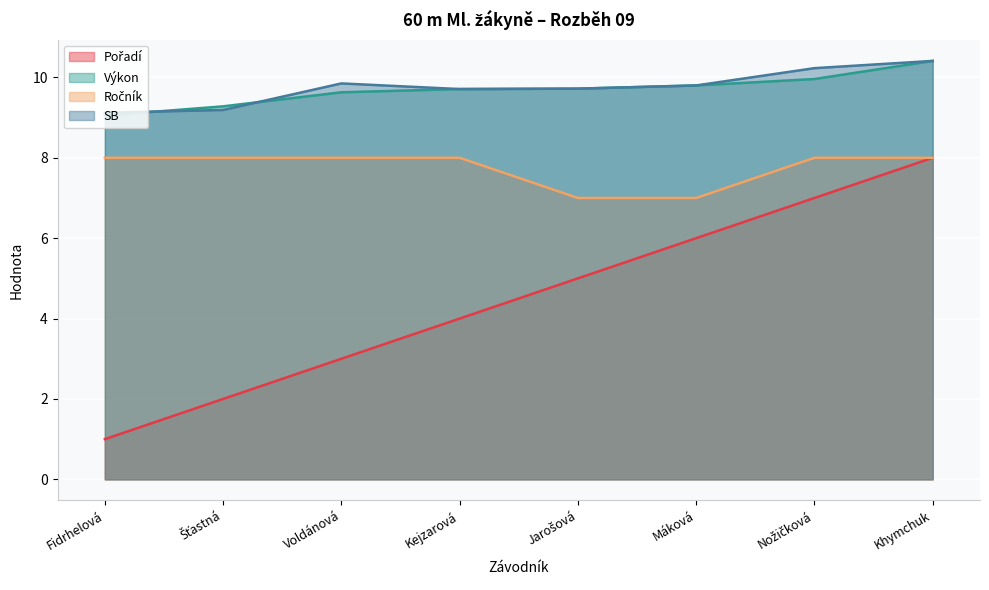

What is the spread (max minus min) of values at Máková?

3.8